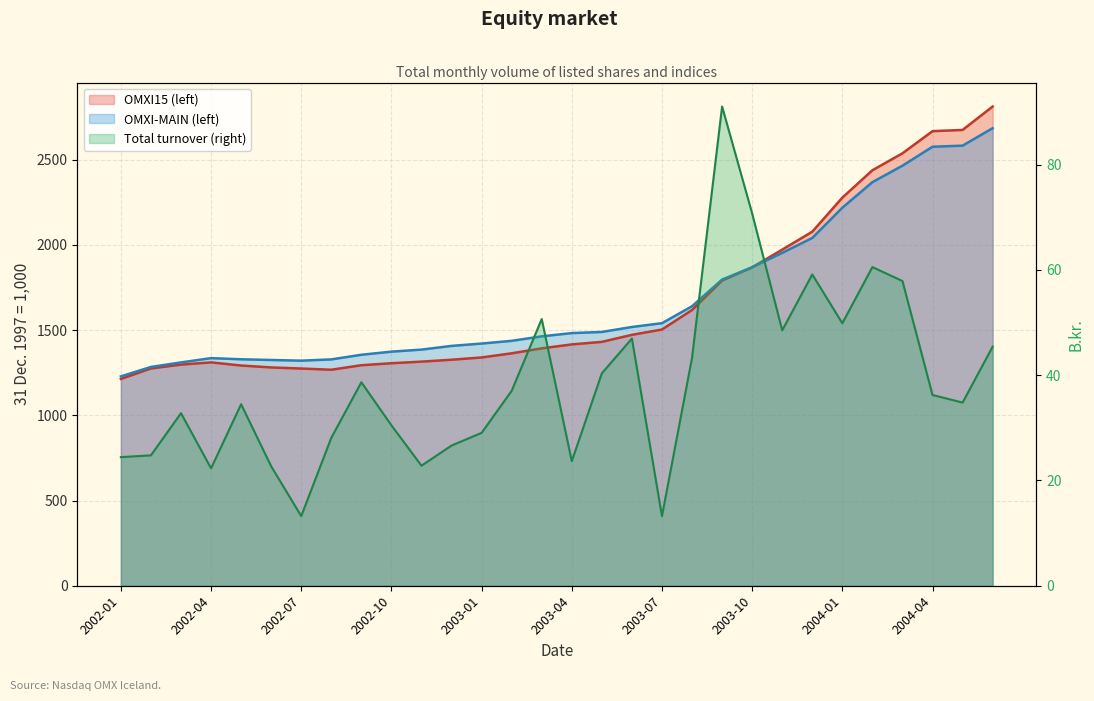

Reading left to right, what are all the values shown in this chart?

OMXI15 (left): 1213.6	1275.2	1297.8	1310.8	1292.5	1281.2	1274.7	1267.7	1294.1	1305.8	1315.3	1326.4	1339.7	1364.0	1393.2	1416.3	1431.3	1472.5	1503.8	1618.2	1791.1	1868.6	1972.5	2077.7	2277.7	2438.4	2537.8	2667.9	2675.0	2812.5
OMXI-MAIN (left): 1228.7	1284.0	1310.6	1335.8	1329.0	1324.9	1321.0	1328.4	1355.5	1373.8	1385.8	1407.6	1421.4	1437.3	1463.6	1482.7	1489.5	1518.6	1540.8	1640.2	1796.7	1869.3	1953.6	2041.0	2218.6	2368.5	2465.2	2576.4	2582.8	2685.2
Total turnover (right): 24.4	24.8	32.8	22.3	34.5	22.7	13.2	28.1	38.6	30.5	22.8	26.6	29.0	37.0	50.7	23.7	40.4	47.0	13.2	43.3	91.0	70.7	48.5	59.1	49.9	60.5	57.9	36.2	34.8	45.4